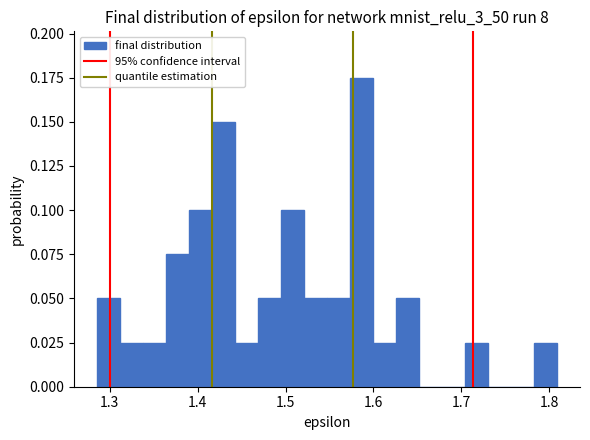

Around what value on the x-axis is the tallest bar? Give the approximate position of its centre, as read against the axis.

1.59